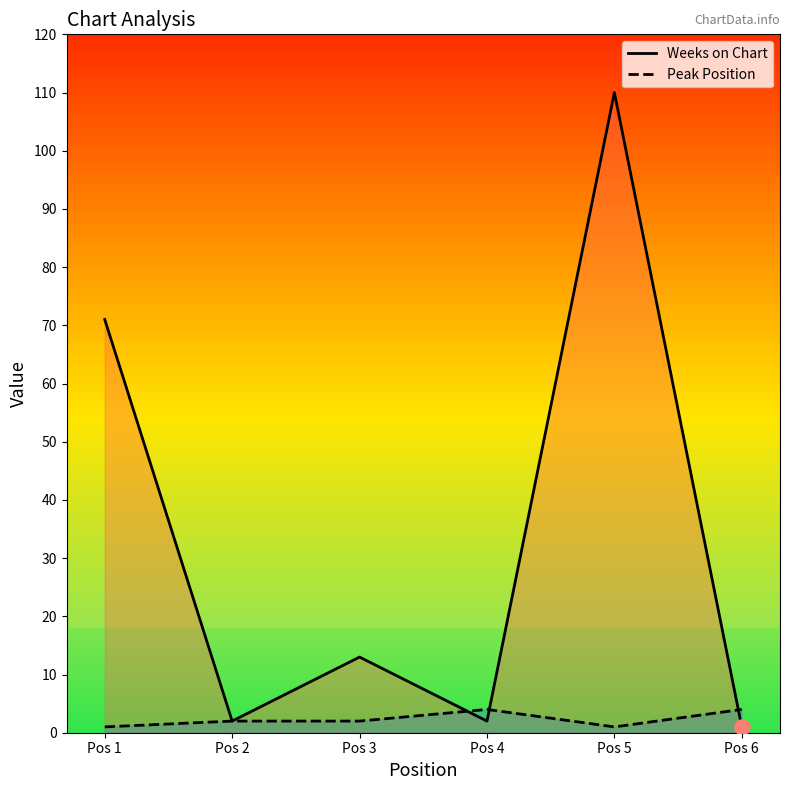

Which series reaches the minimum Y coordinate?

Weeks on Chart